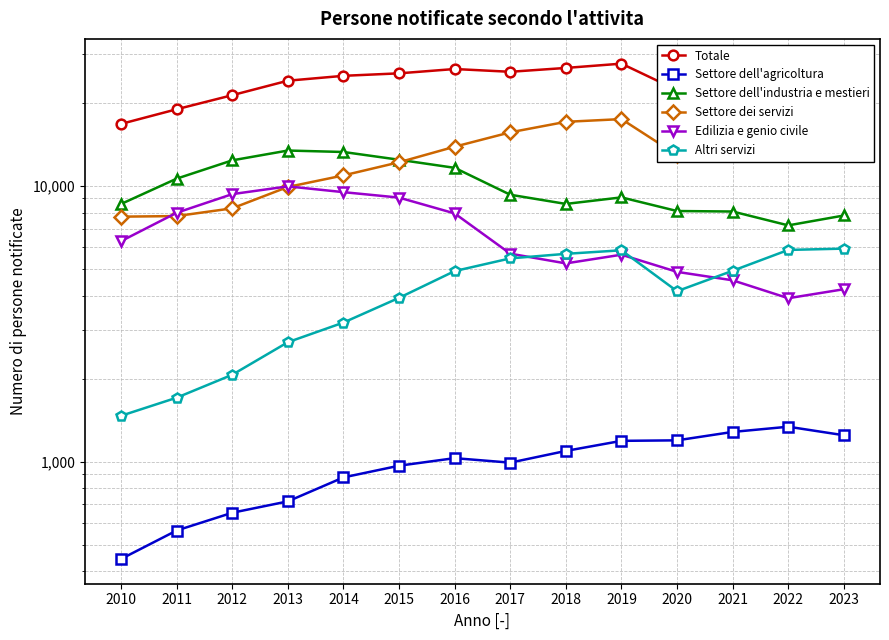

Which series has the largest total across all categories?

Totale